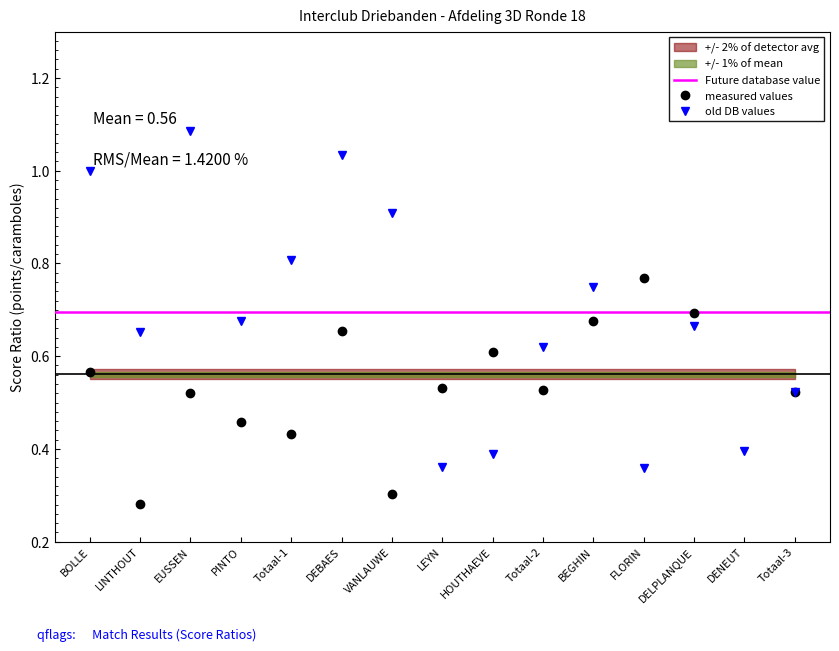

In old DB values, how many points are higher than both neighbors (excluding endpoints)?

4